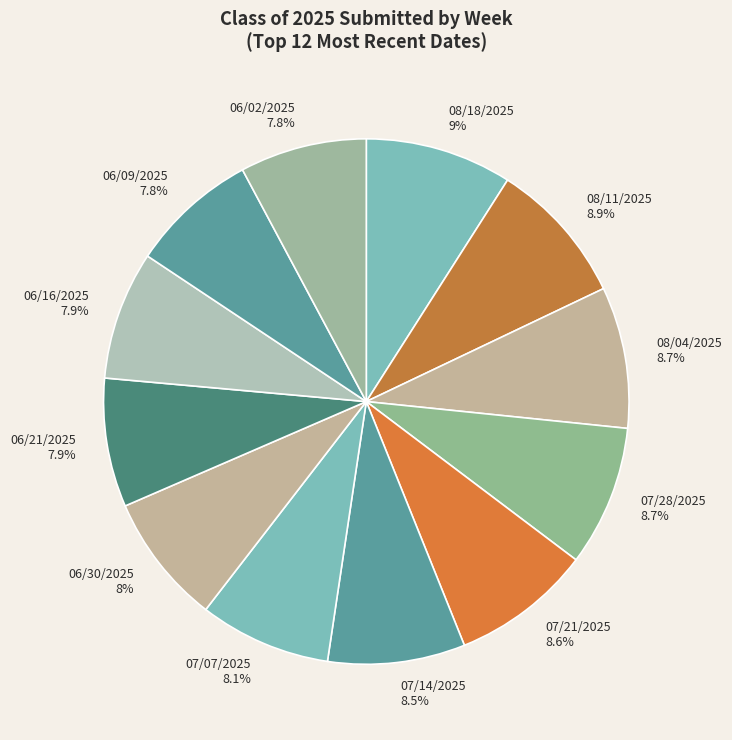

How many segments does this pie chart have?

12